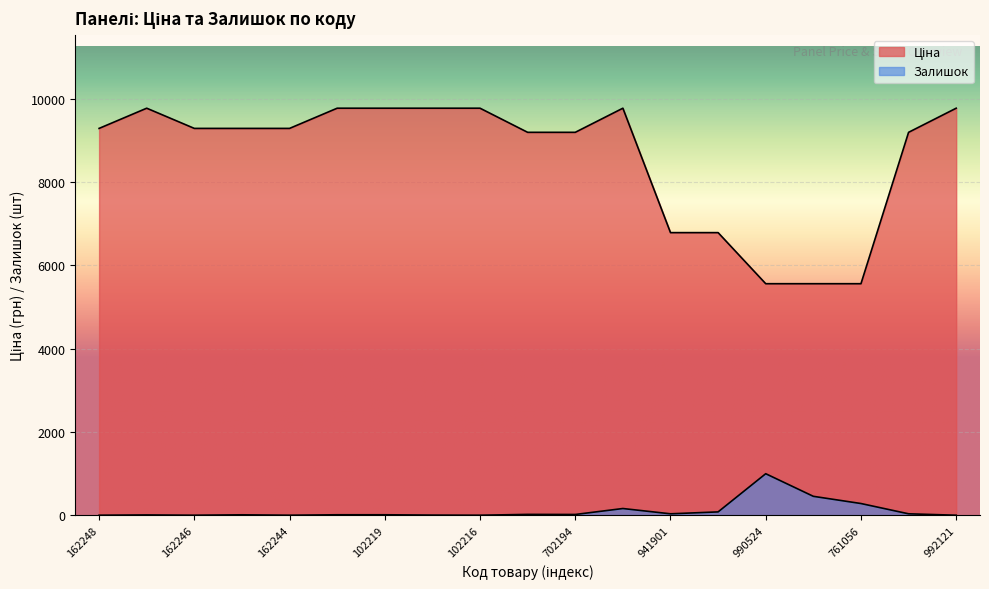

What are all the series names shown in the legend?

Ціна, Залишок